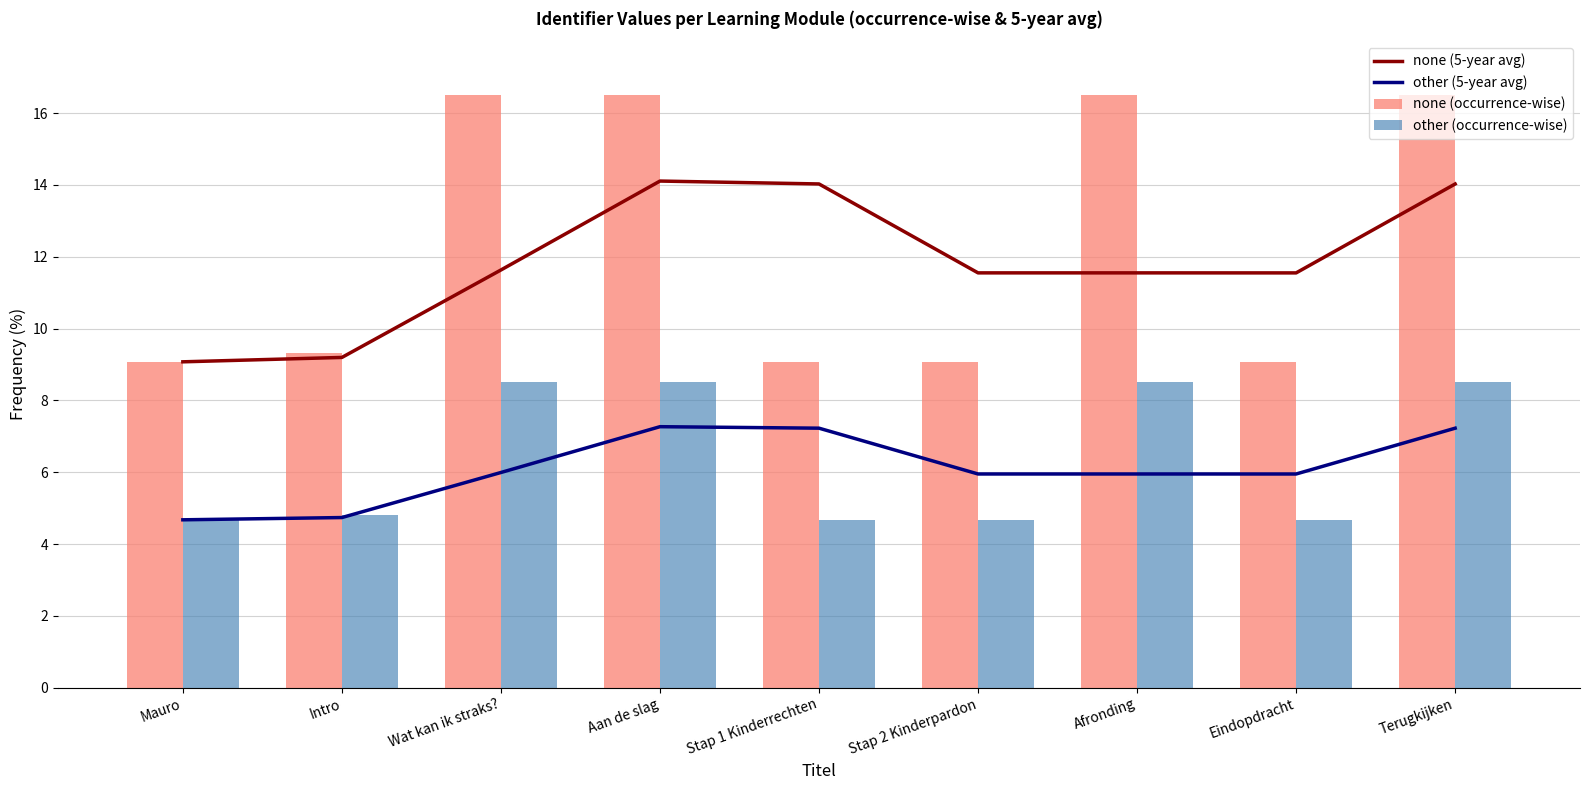

Between Intro and Aan de slag, which series saw the biggest shift?

none (occurrence-wise)